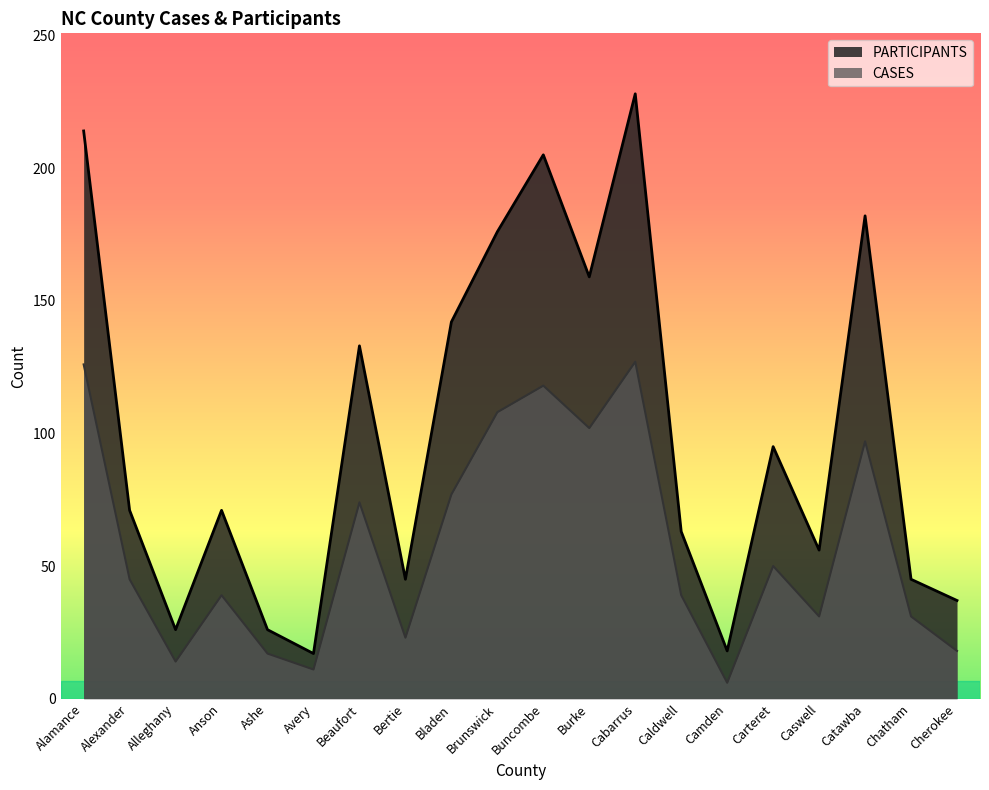

Which category has the lowest value in the PARTICIPANTS series?

Avery